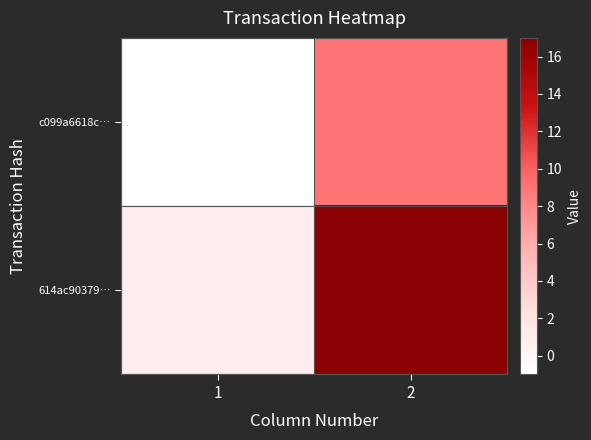

Which series has the widest spread of values?

614ac90379…